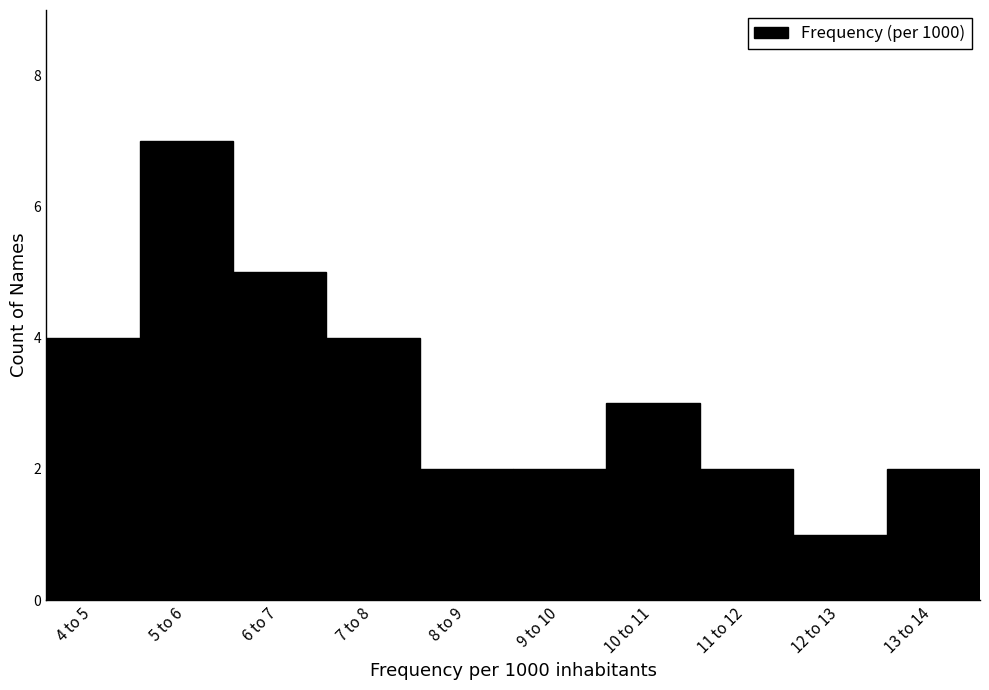

Reading left to right, list all the values displayed in this chart.

4	7	5	4	2	2	3	2	1	2